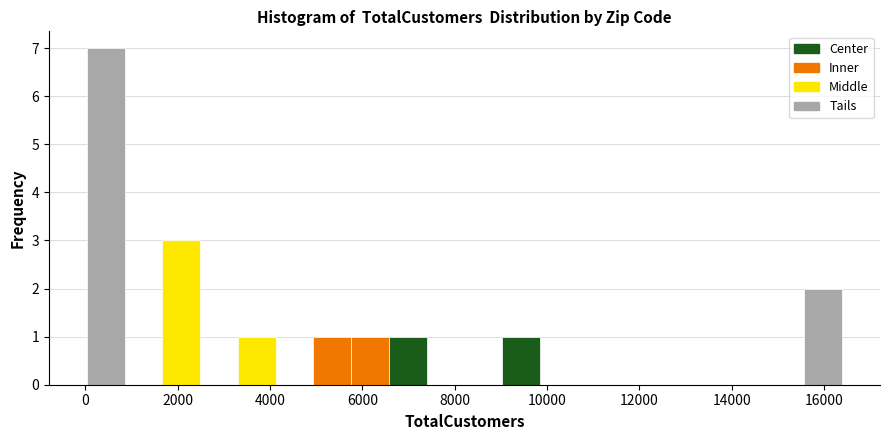

Over which range of the x-axis is the bar tallest?

0 to 800